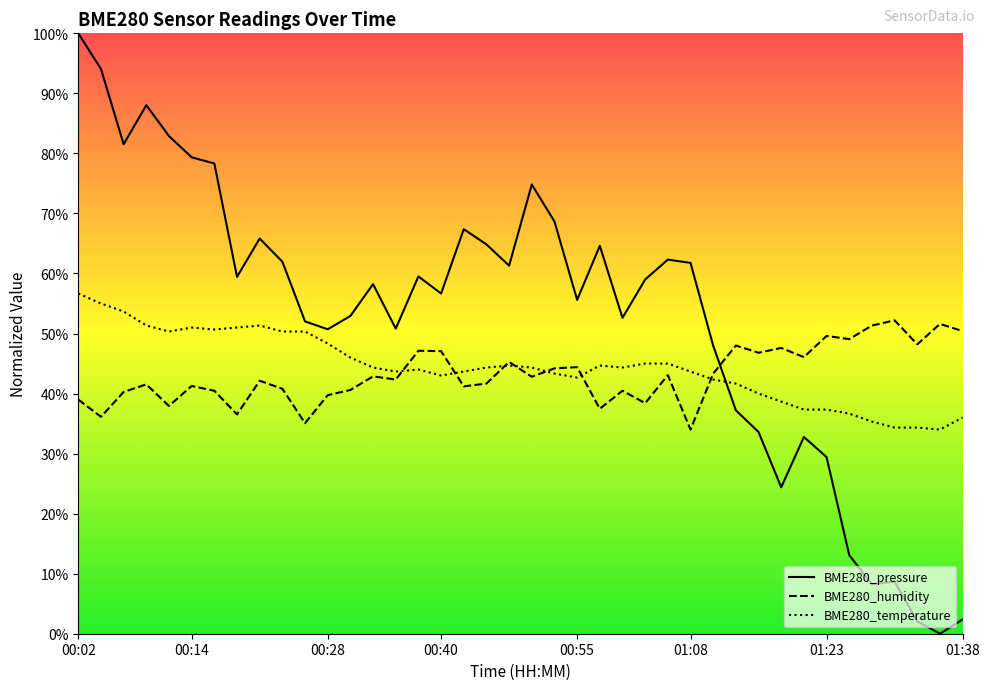

What is the difference between the highest and lowest values at 00:07?

41.3